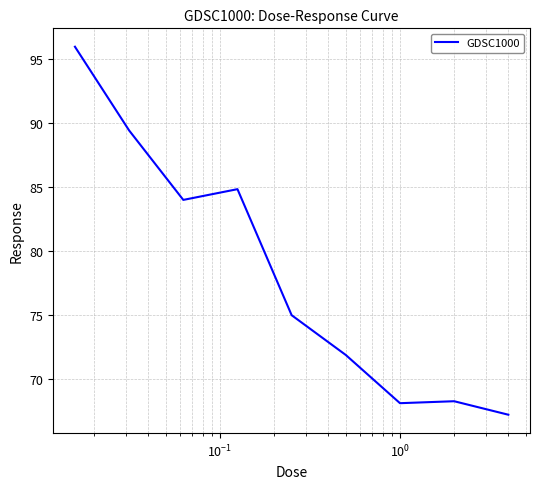

What is the difference between the maximum and minimum values?

28.7